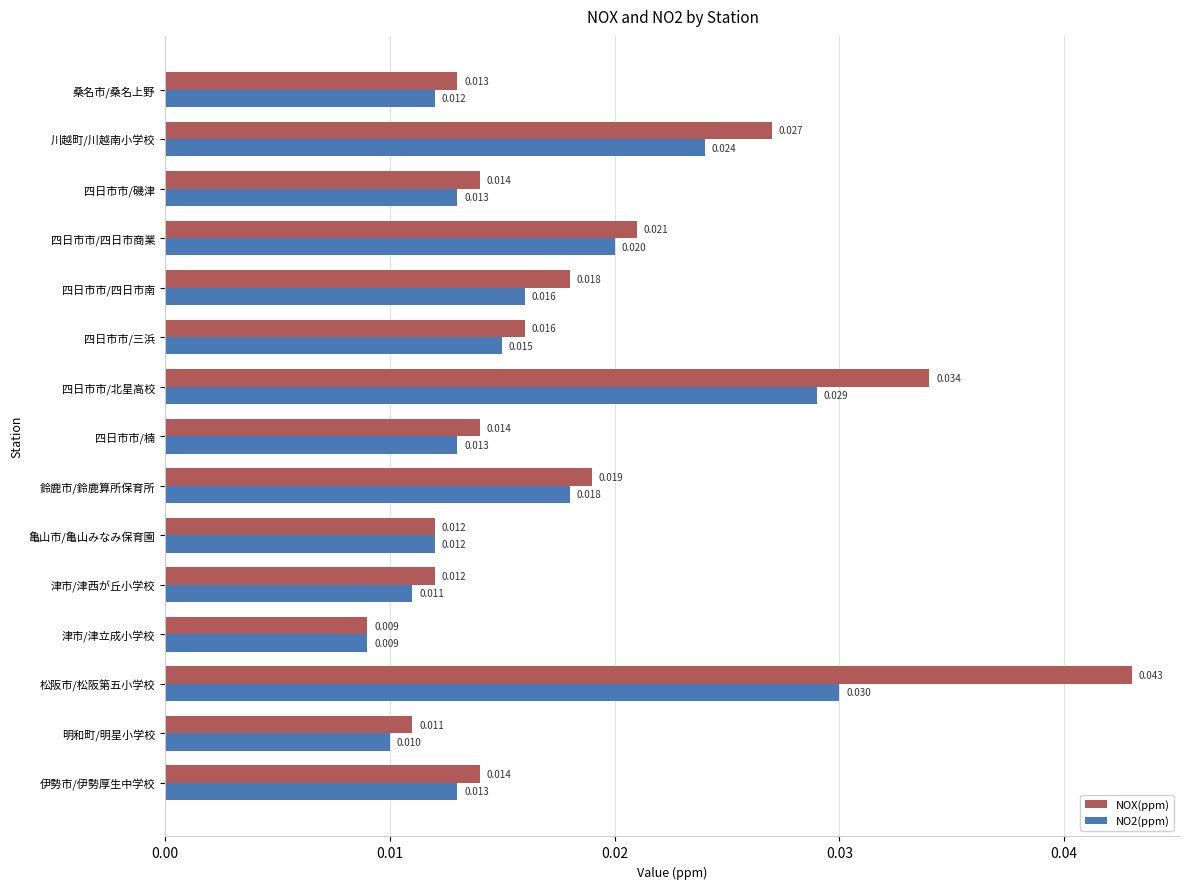

Which series has the largest total across all categories?

NOX(ppm)